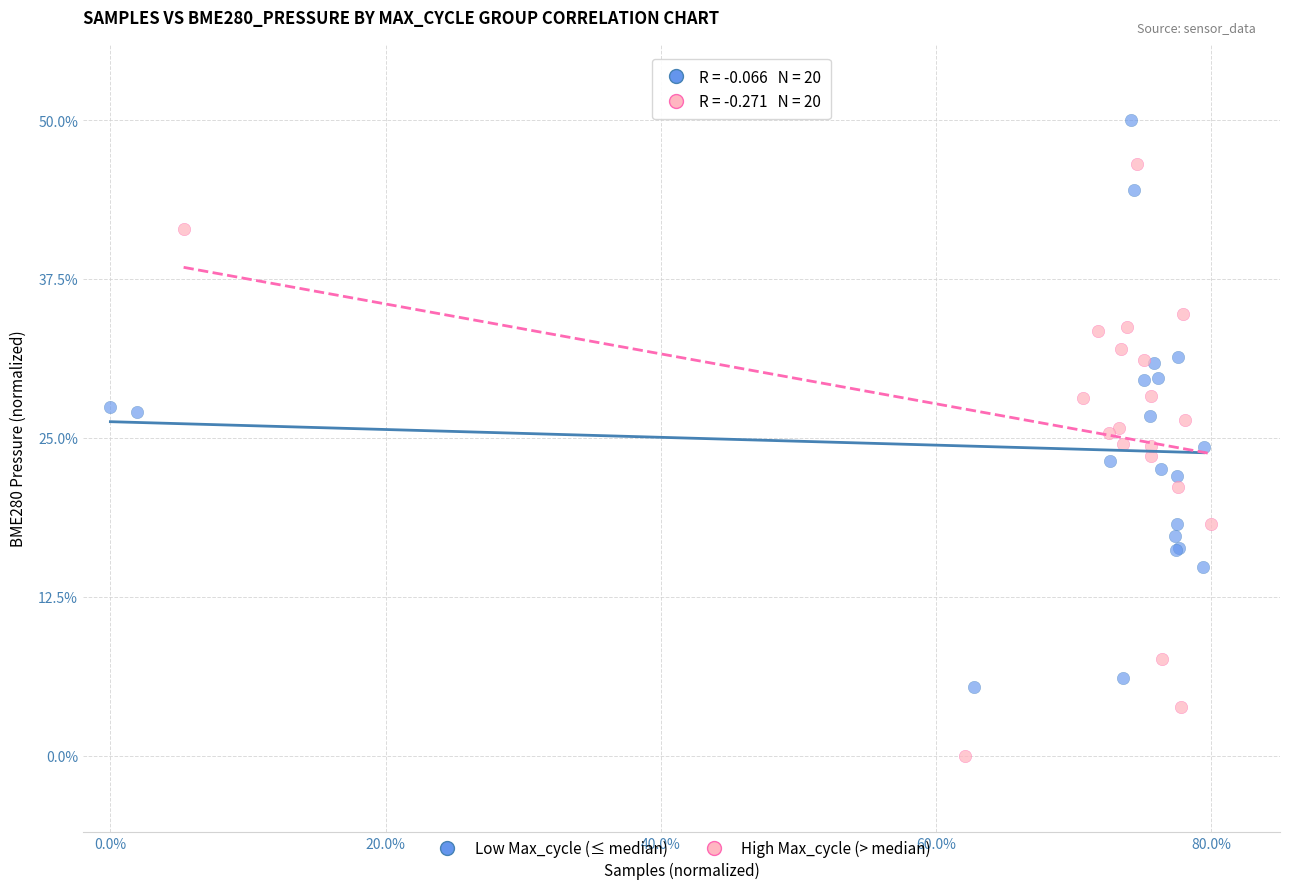

What are all the series names shown in the legend?

Low Max_cycle (≤ median), High Max_cycle (> median)